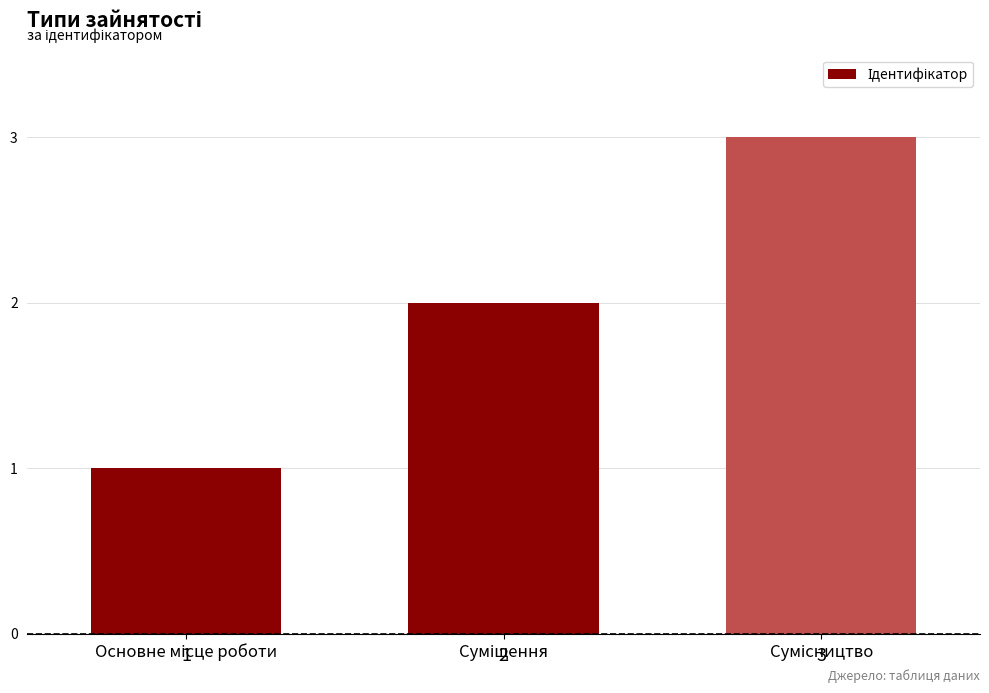

How many values are between 1 and 3?

3